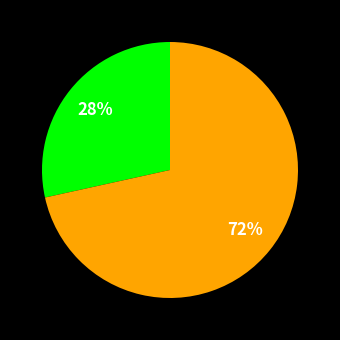

To the nearest percent, what is the average slice percentage?

50%